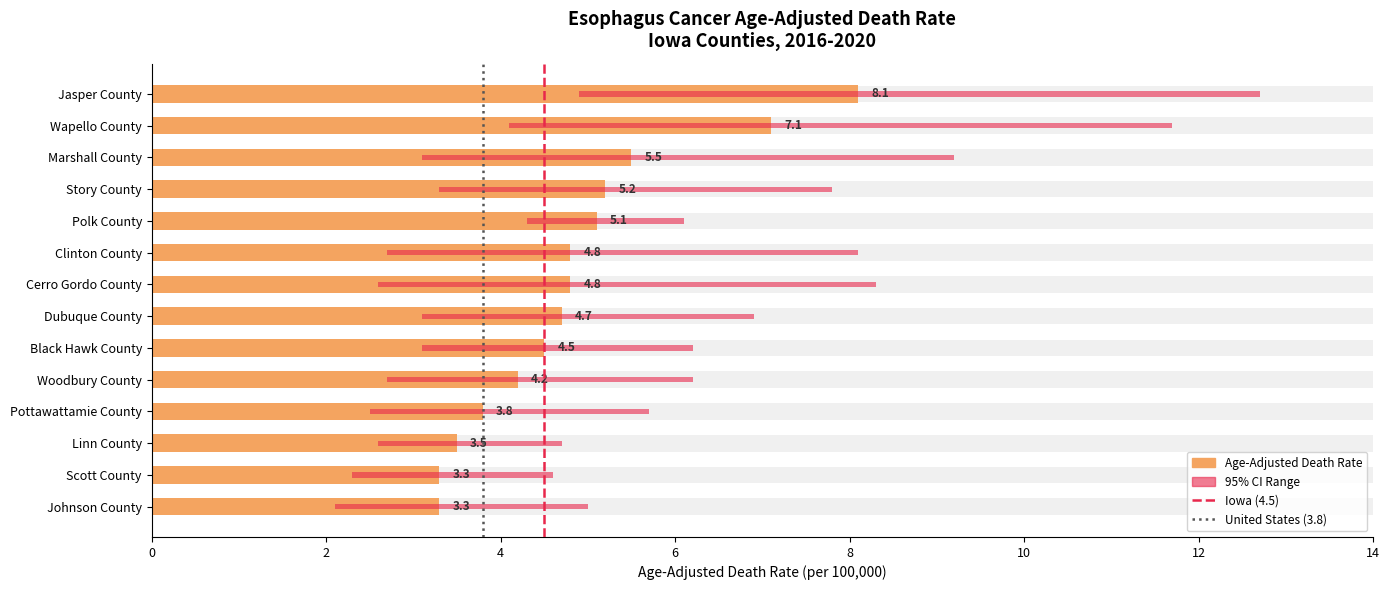

What is the highest value of the Age-Adjusted Death Rate series?

8.1